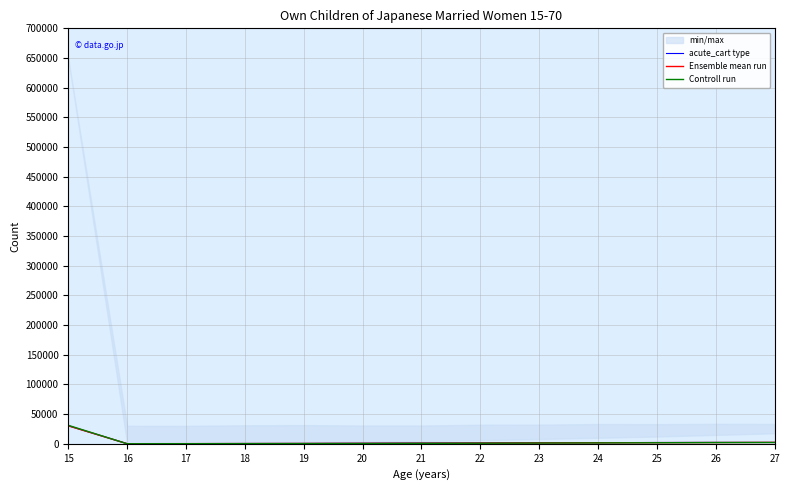

List the series in order of their overall mean, lowest first.

Controll run, Ensemble mean run, acute_cart type